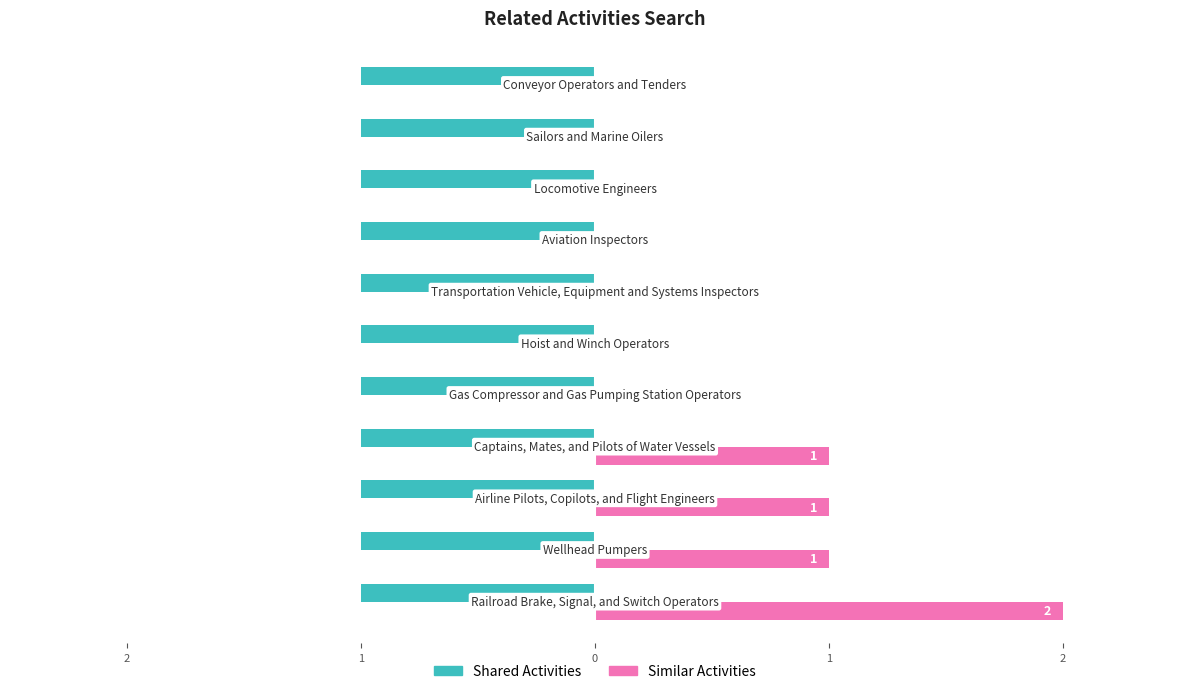

What are all the series names shown in the legend?

Shared Activities, Similar Activities